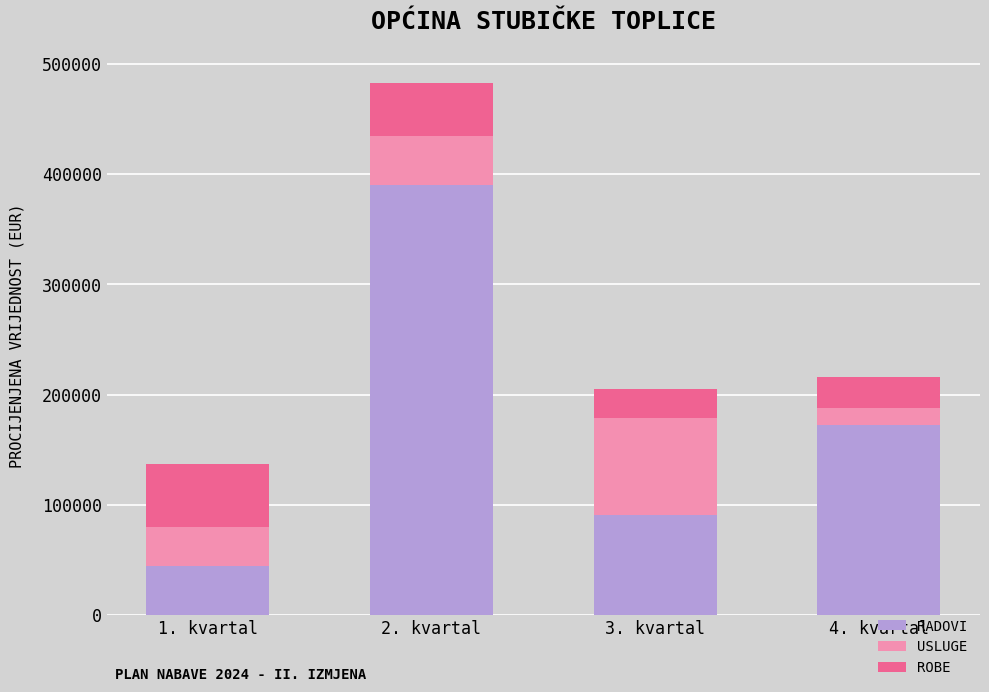

What is the difference between the maximum and minimum values in the RADOVI series?

346400.0